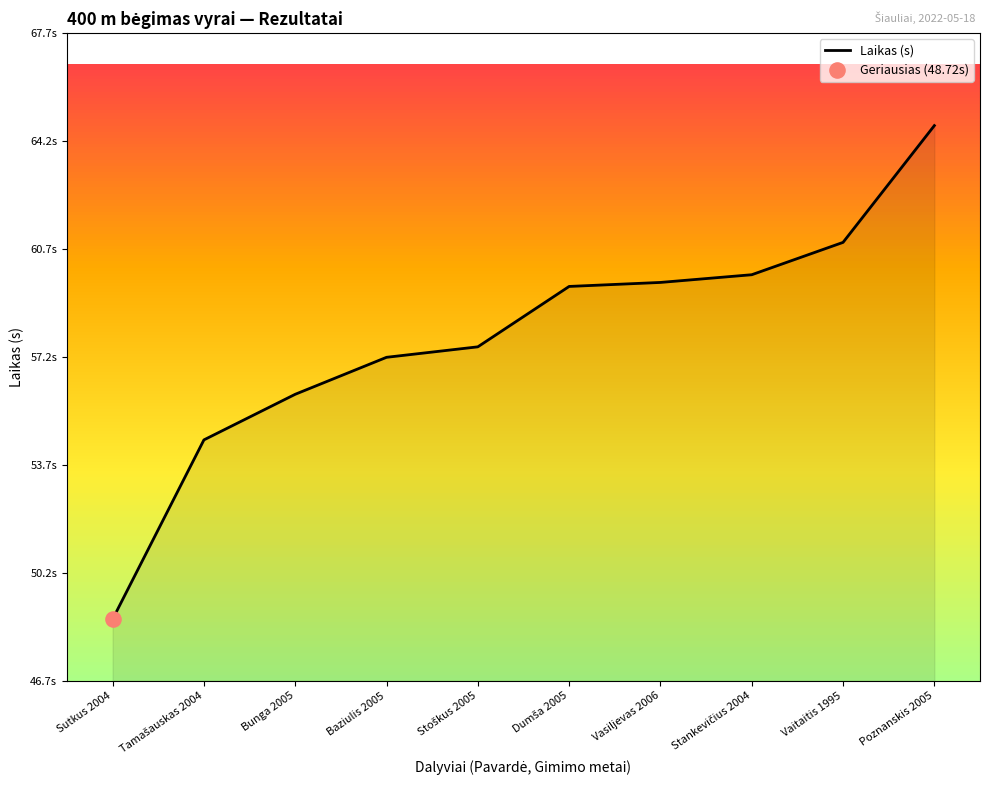

Approximately how many times larger is the value at Stankevičius 2004 compared to Tamašauskas 2004?

1.1